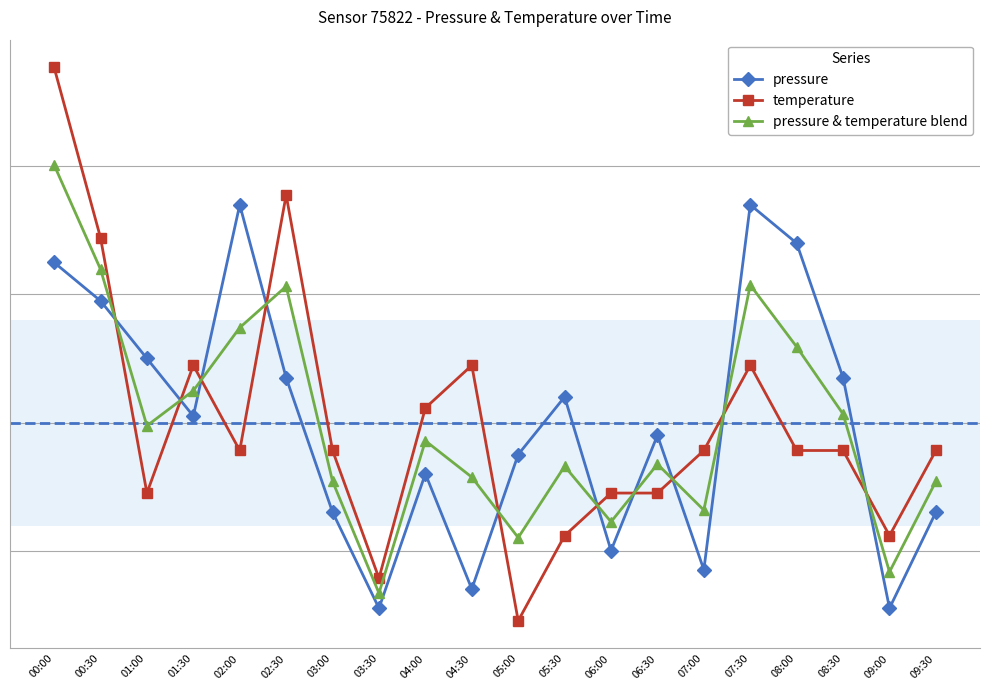

What is the difference between the pressure & temperature blend values at 02:30 and 00:30?

0.1